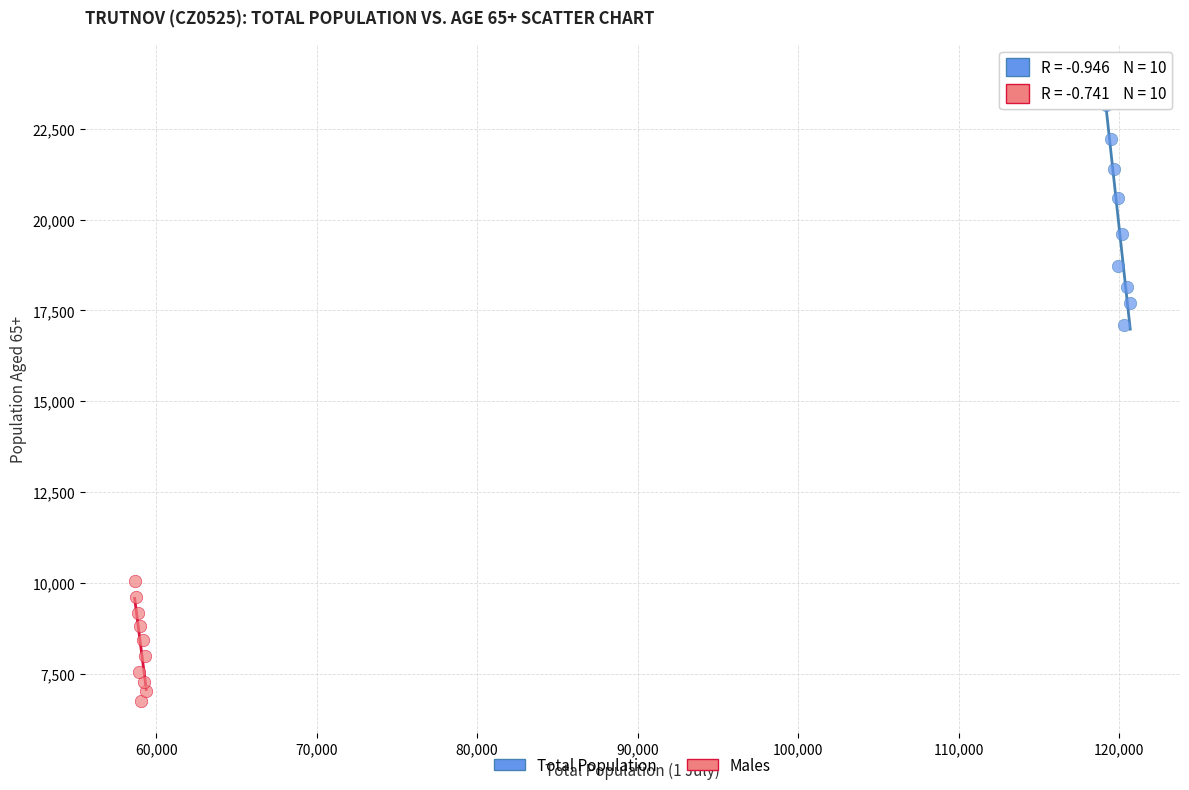

Which series has the widest spread of Y values?

Total Population